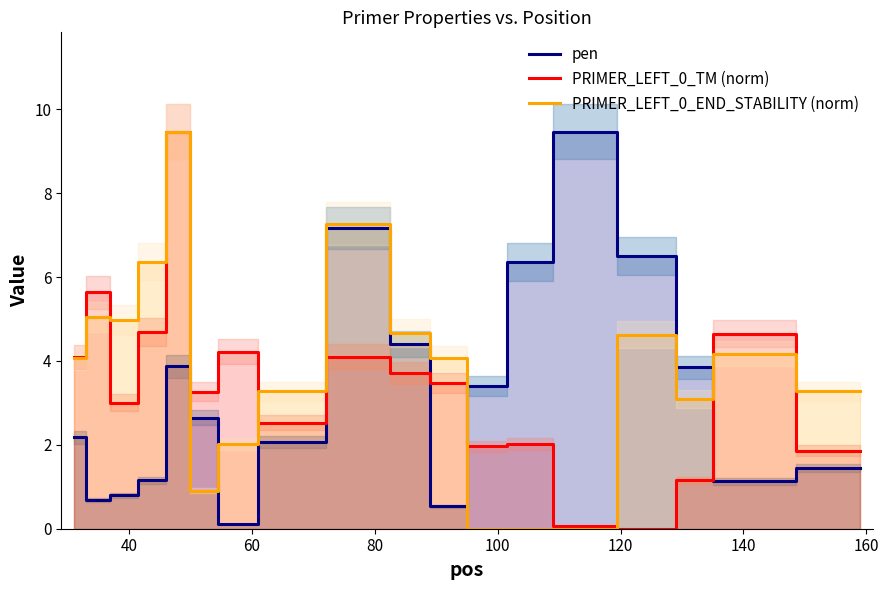

Which series ends up on top after the final intersection of pen and PRIMER_LEFT_0_TM (norm)?

PRIMER_LEFT_0_TM (norm)